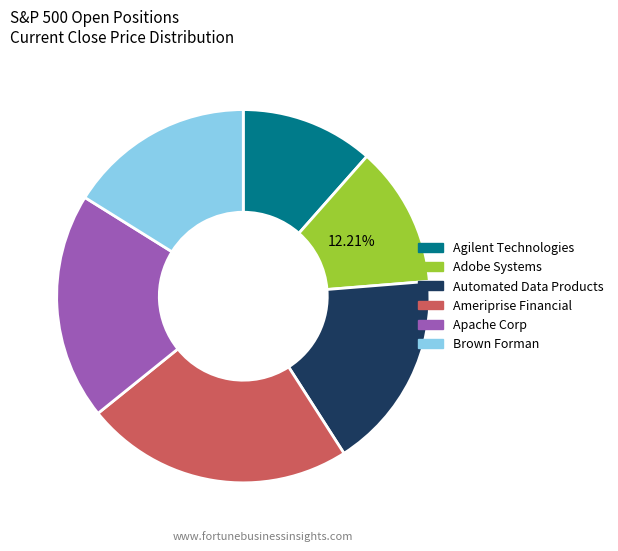

To the nearest percent, what is the average slice percentage?

17%